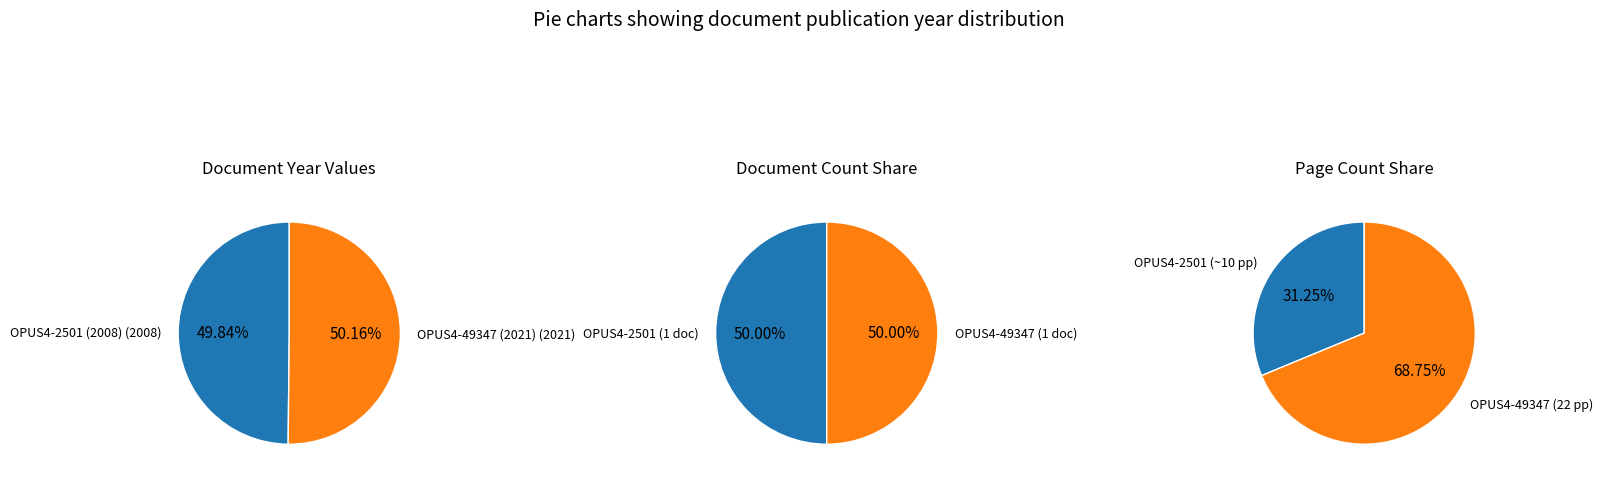

Is it true that OPUS4-49347 (2021) is 62% of the pie?

False